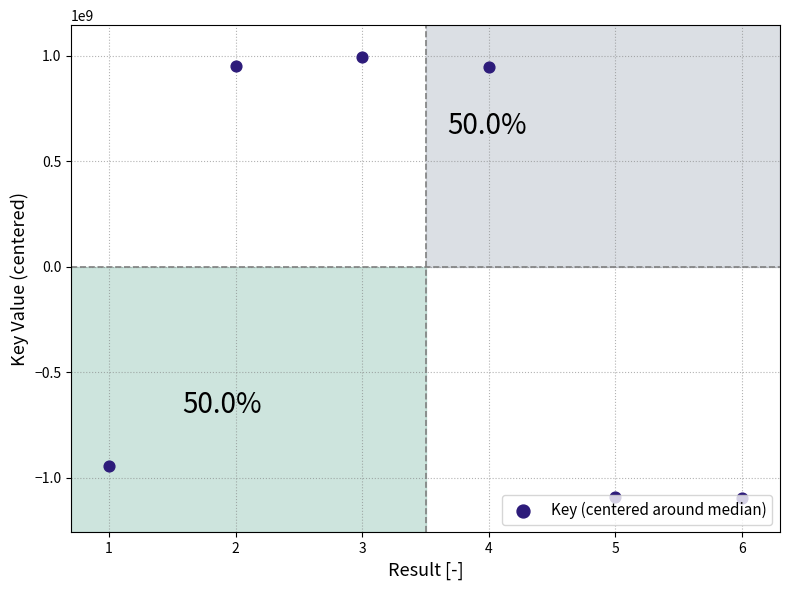

Approximately how many times larger is the value at 4 compared to 2?

1.0